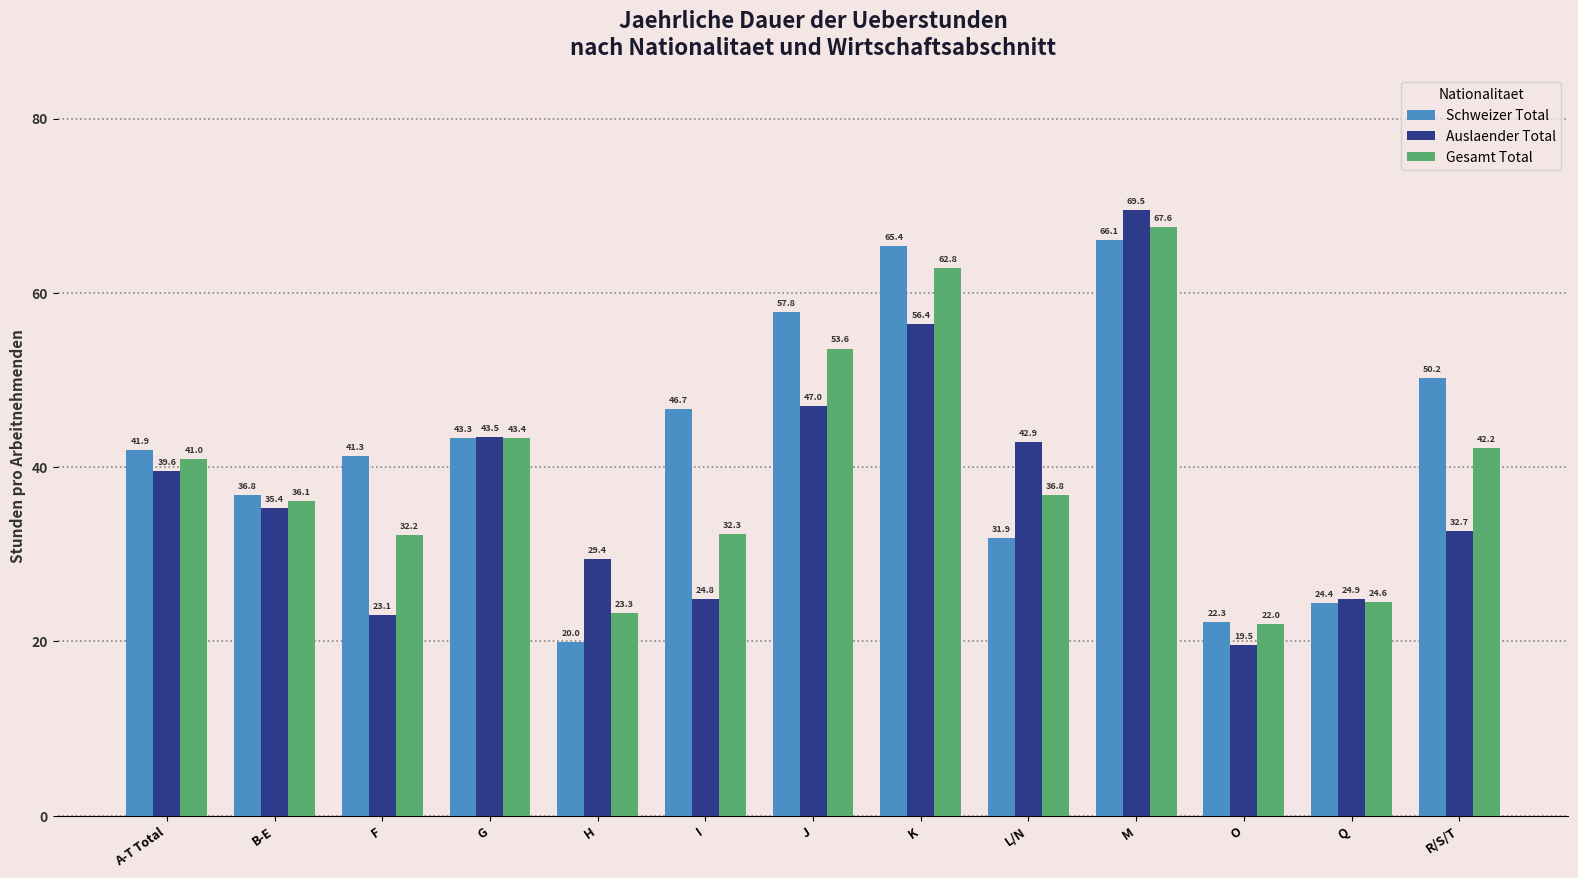

What is the minimum value shown in the chart?

19.5